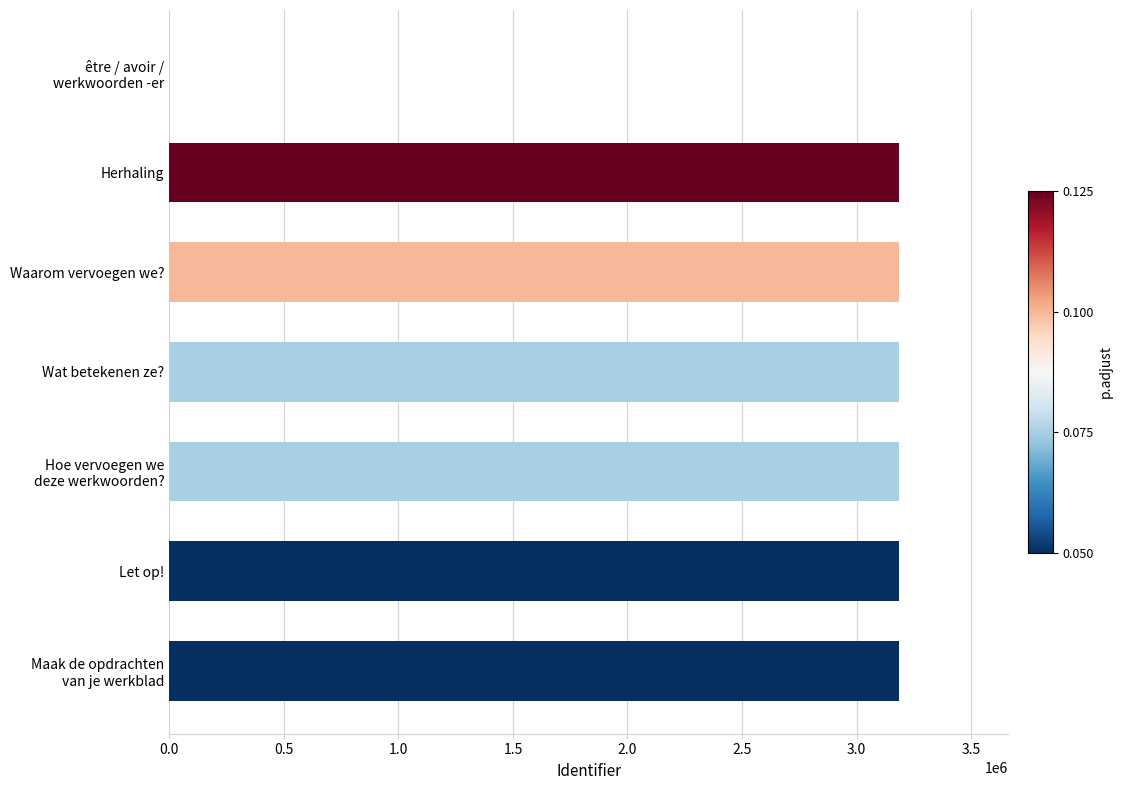

Is it true that the value at Wat betekenen ze? is 3184358?

True